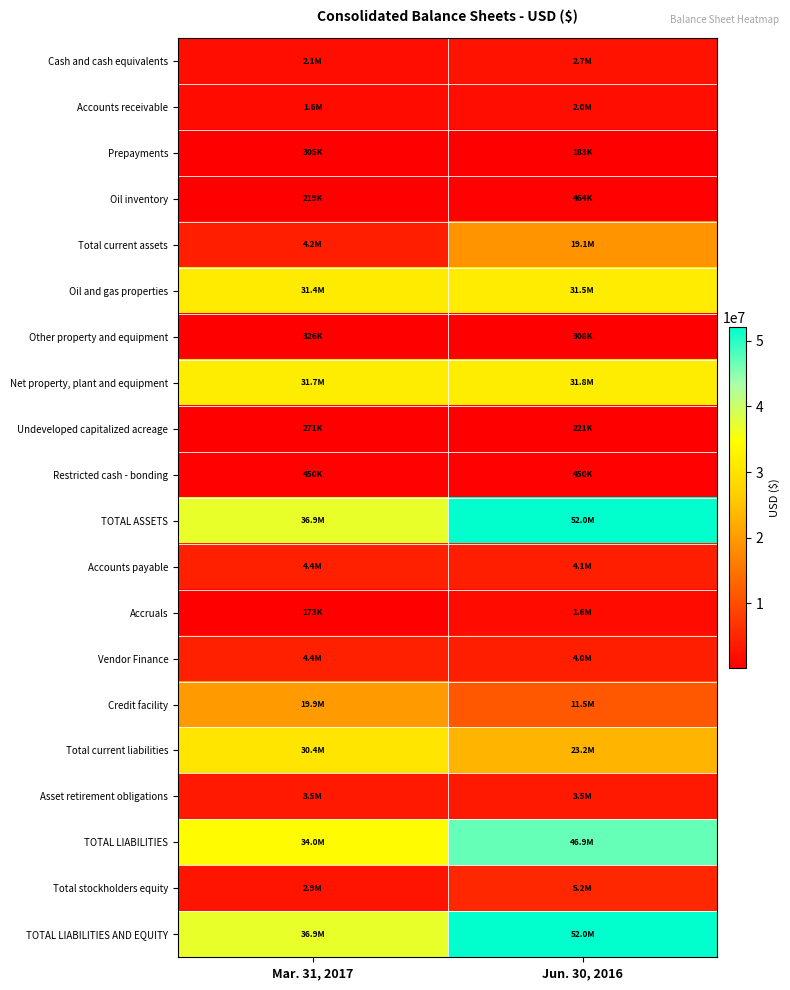

What is the smallest value displayed?

172576